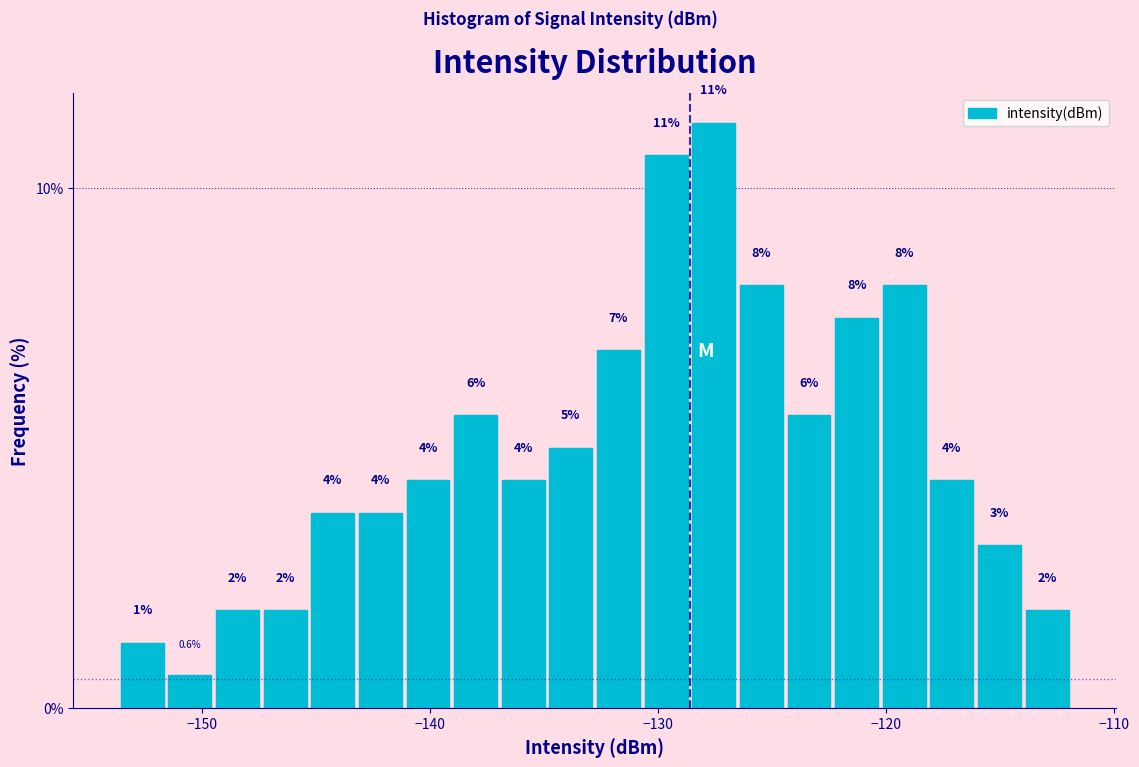

Read against the x-axis, roughly where is the centre of the tallest bar?

-128